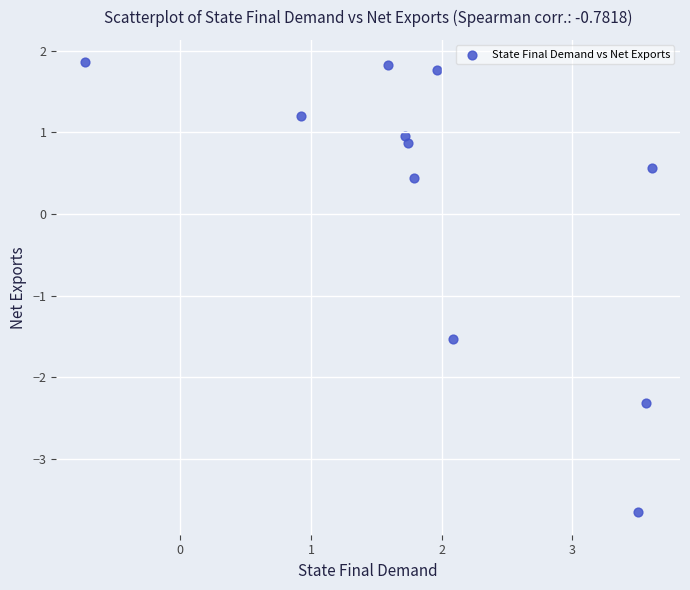

What is the range of X values (max minus min)?

4.3